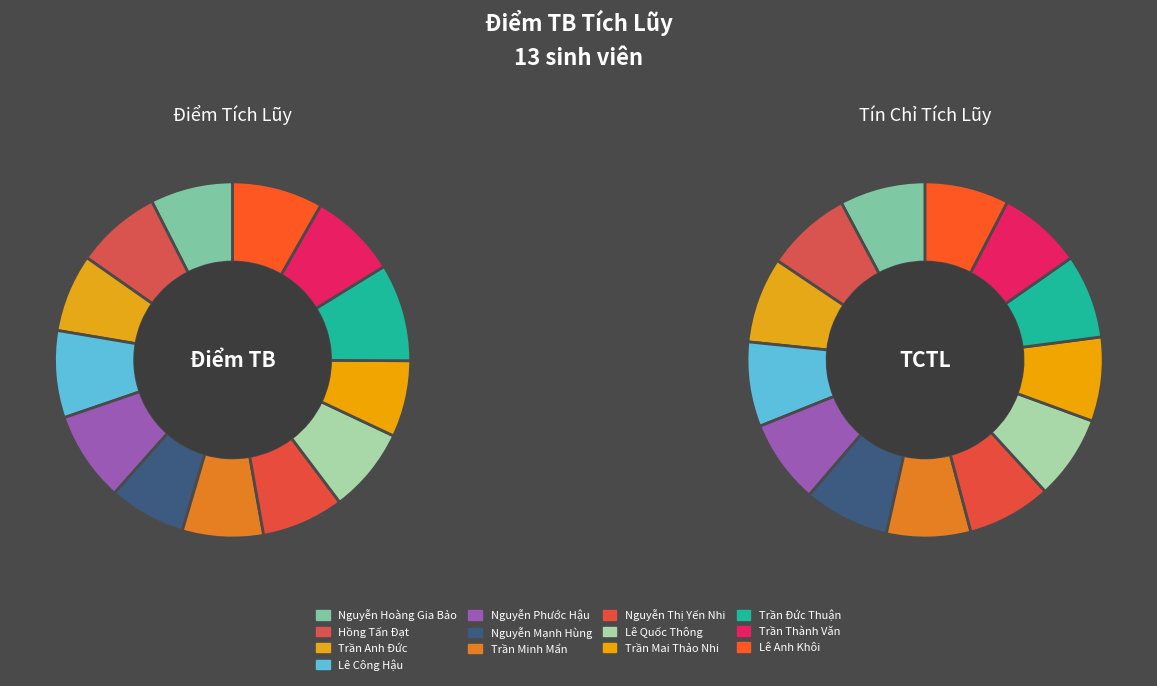

The Trần Đức Thuận slice represents 16% of the pie. True or false?

False